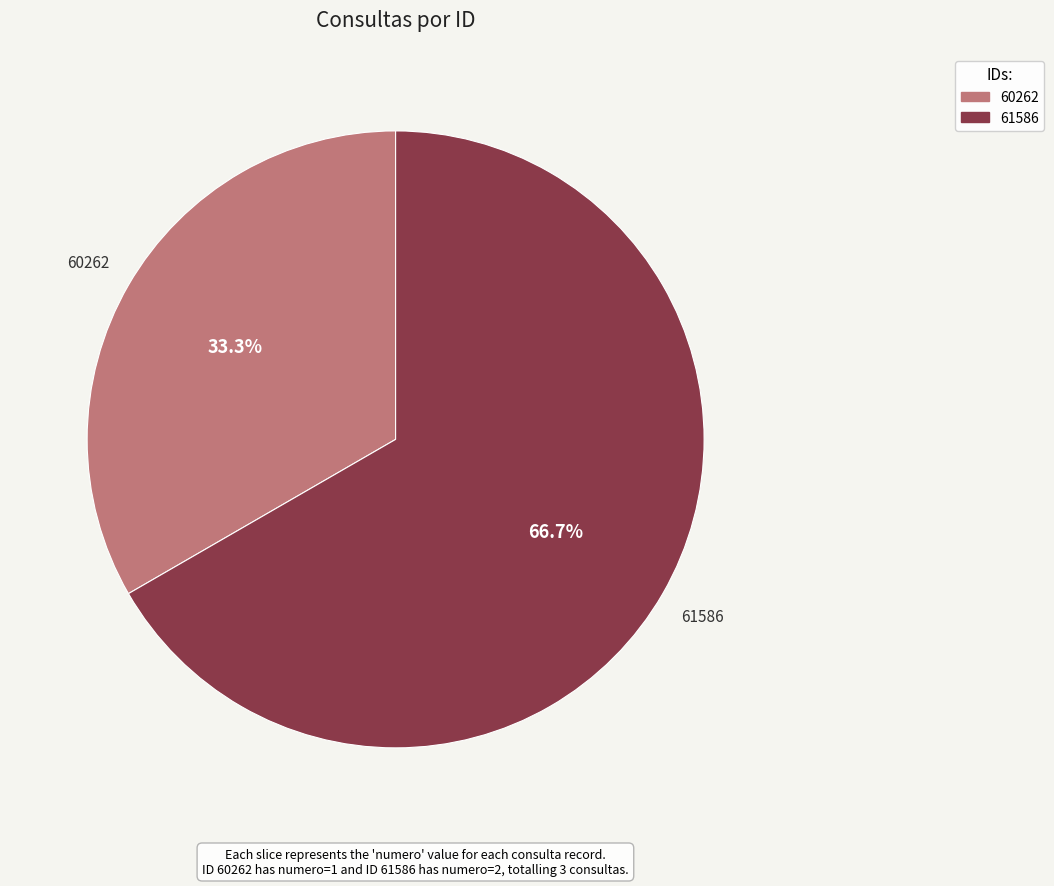

What percentage is the 60262 slice, to the nearest percent?

33%